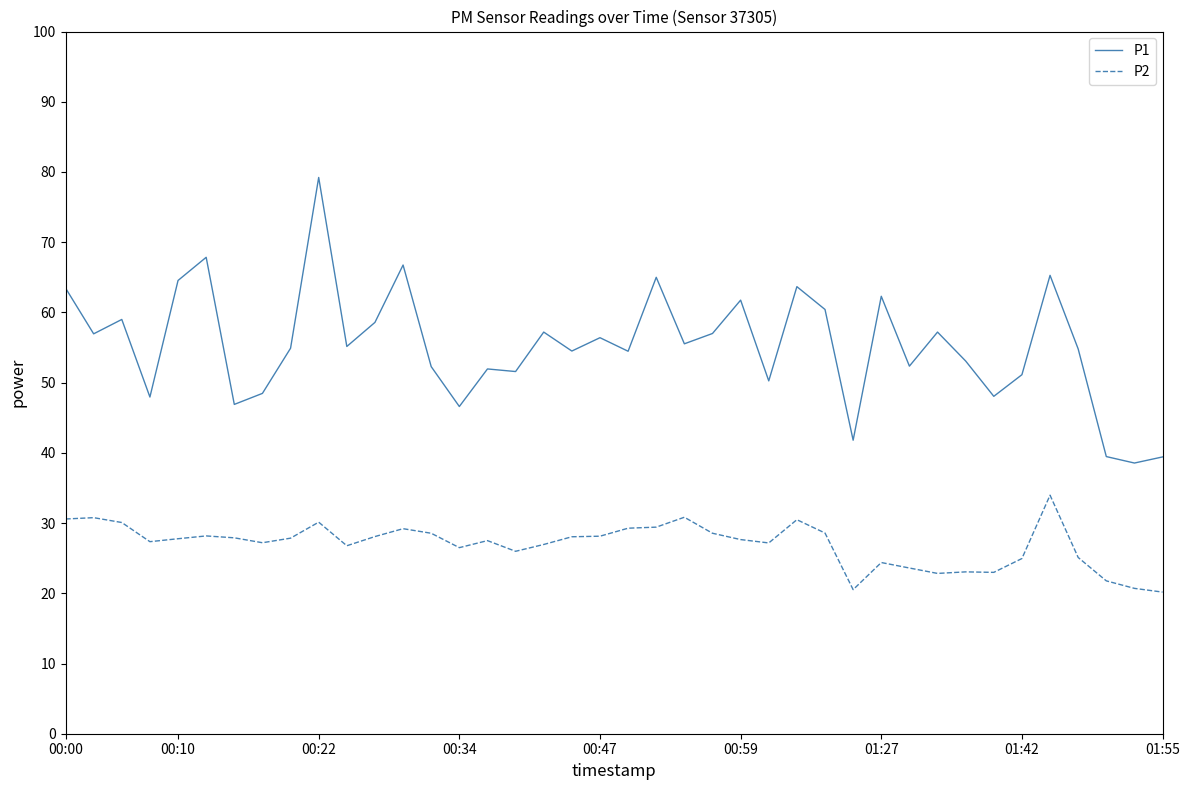

Which series has the largest range (max minus min)?

P1